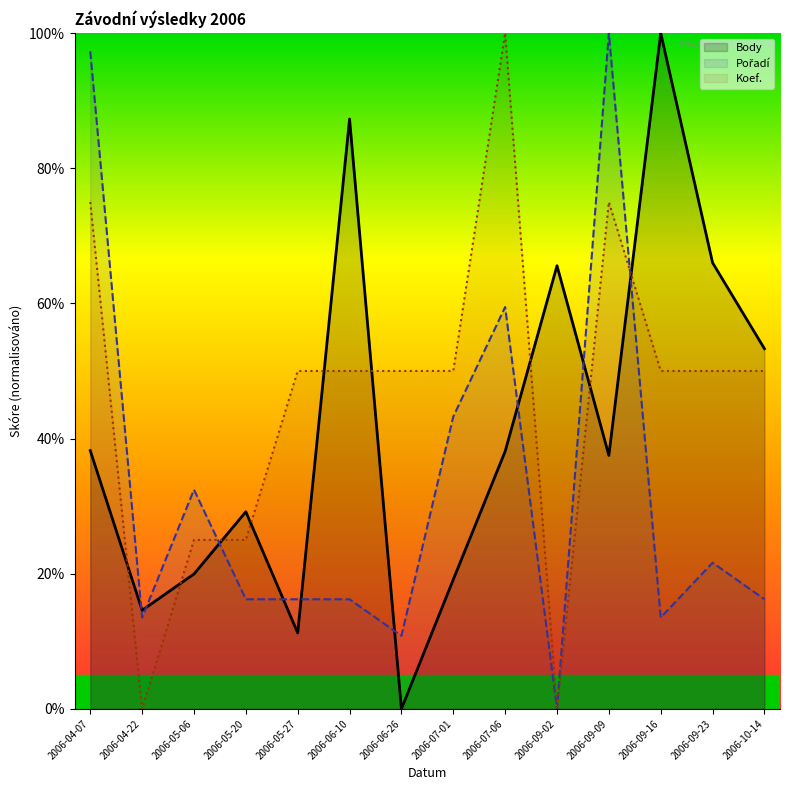

Reading left to right, transcribe all the data shown in this chart.

Body: 38.2	14.6	20.0	29.2	11.2	87.3	0.0	19.1	38.1	65.6	37.5	100.0	66.0	53.3
Pořadí: 97.3	13.5	32.4	16.2	16.2	16.2	10.8	43.2	59.5	0.0	100.0	13.5	21.6	16.2
Koef.: 75.0	0.0	25.0	25.0	50.0	50.0	50.0	50.0	100.0	0.0	75.0	50.0	50.0	50.0